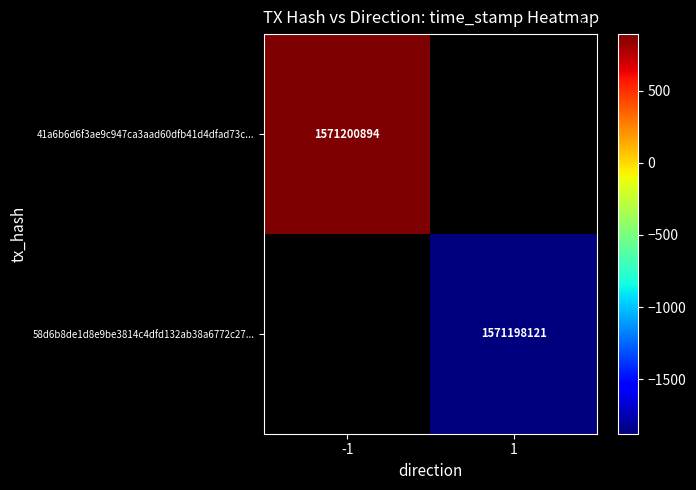

The 41a6b6d6f3ae9c947ca3aad60dfb41d4dfad73c... series shows 1571200894 at -1. True or false?

True